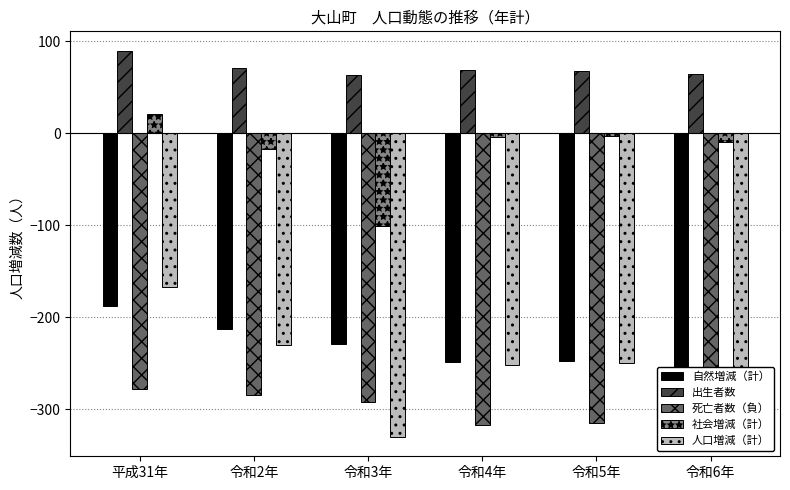

At 令和5年, list the series in order from largest to smallest.

出生者数, 社会増減（計）, 自然増減（計）, 人口増減（計）, 死亡者数（負）